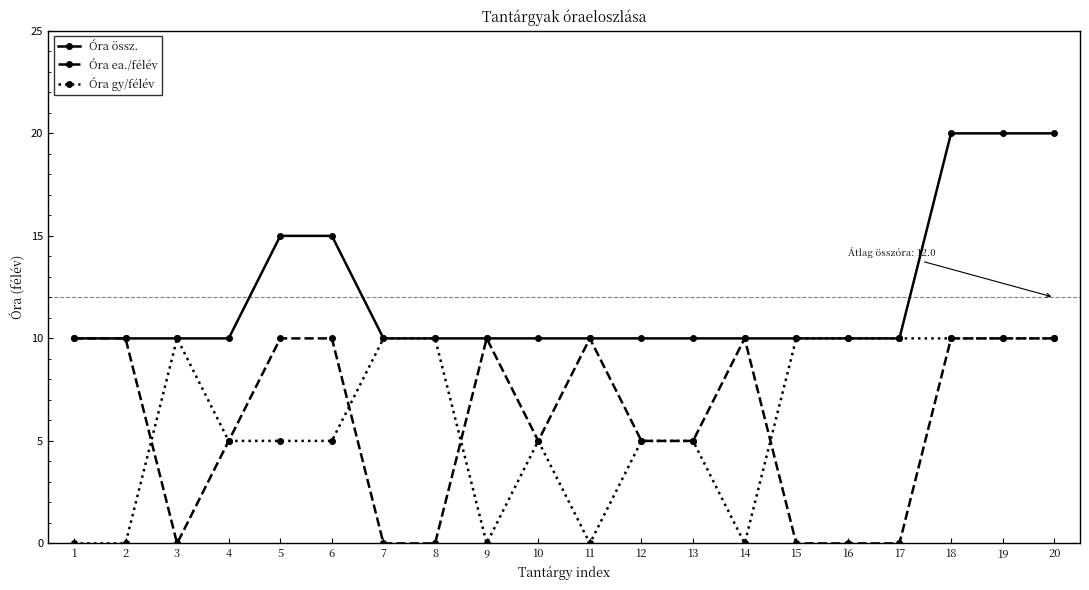

True or false: Óra ea./félév has a value of 0 at 15.

True